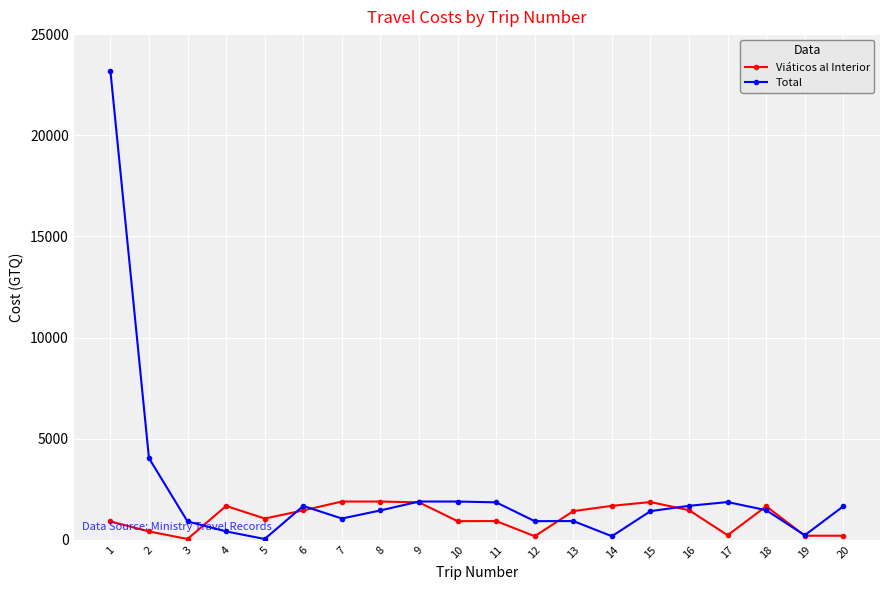

What is the value of the Viáticos al Interior point at the 9th from the left?

1850.0